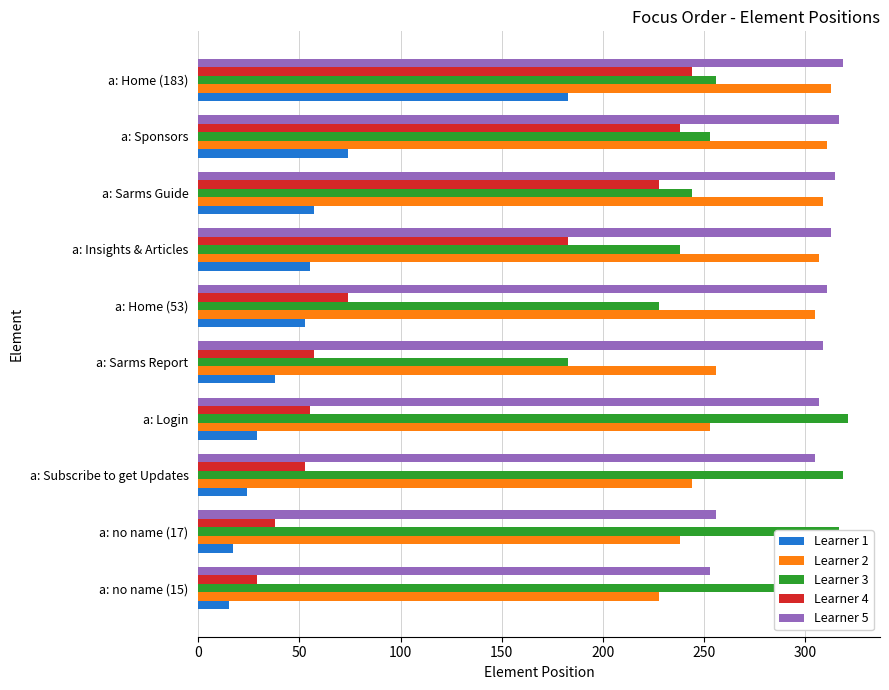

Is it true that Learner 4 equals 25 at a: Subscribe to get Updates?

False